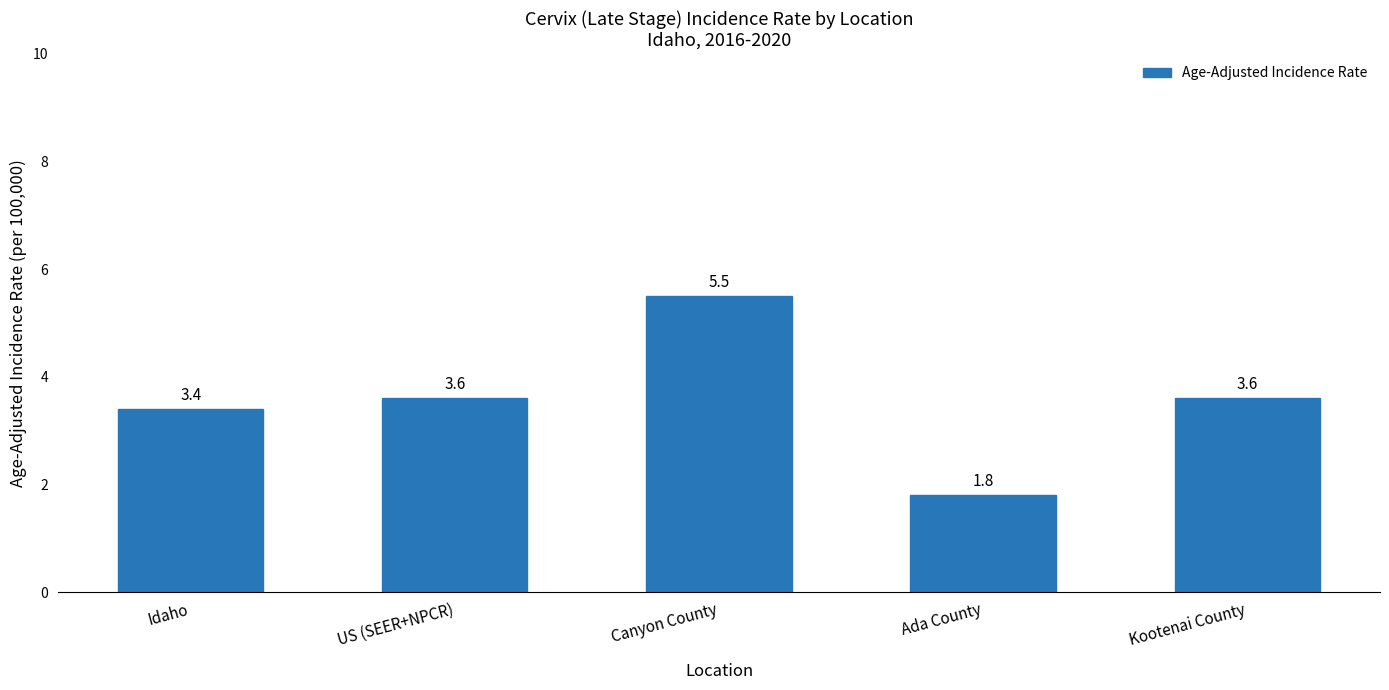

Between US (SEER+NPCR) and Idaho, which is larger?

US (SEER+NPCR)